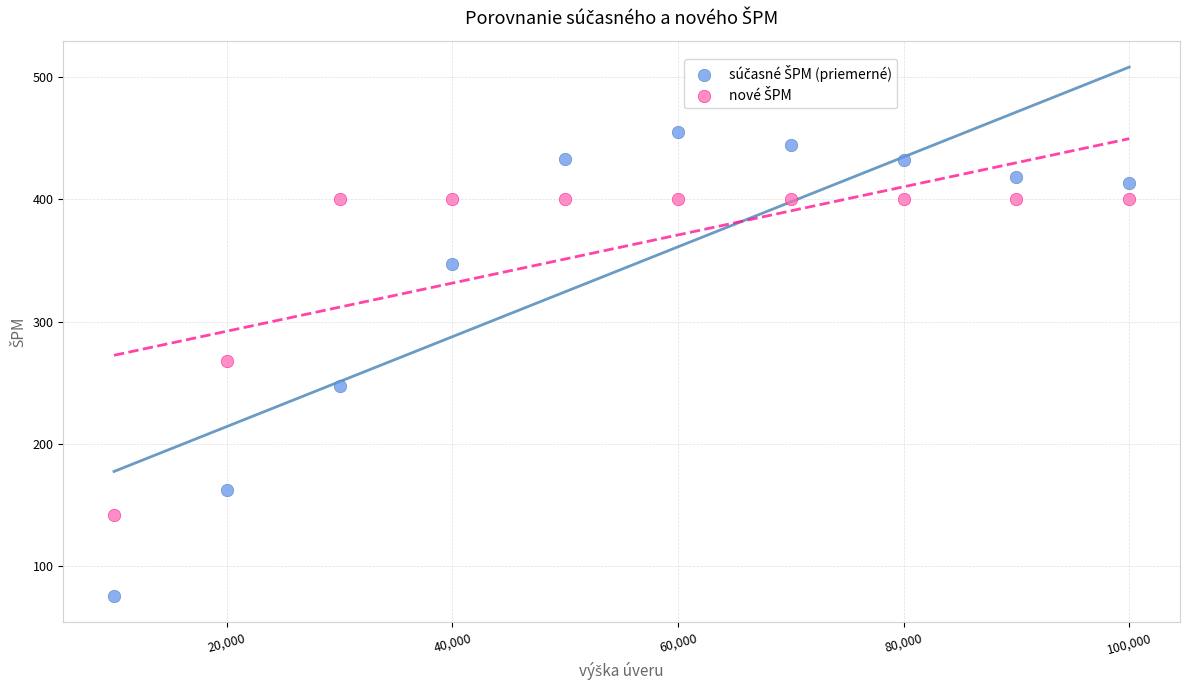

What is the X range (max minus min) for the scatter plot?

90000.0